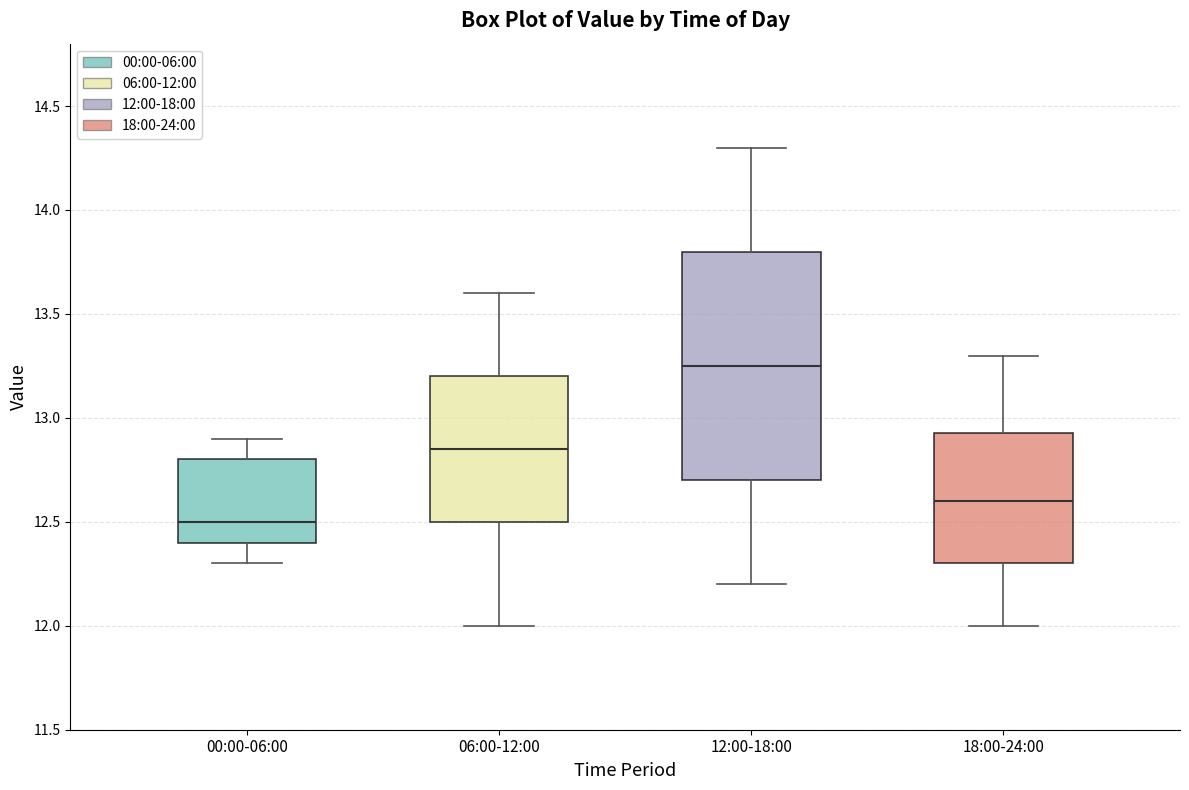

Which box's median line is the highest?

12:00-18:00